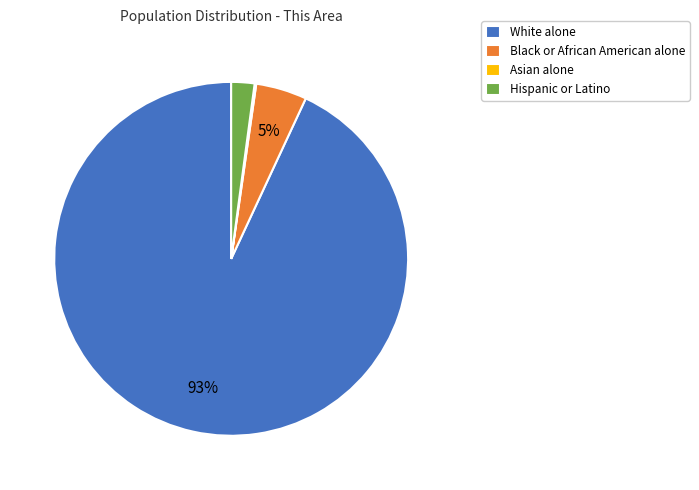

Is it true that Black or African American alone is 5% of the pie?

True